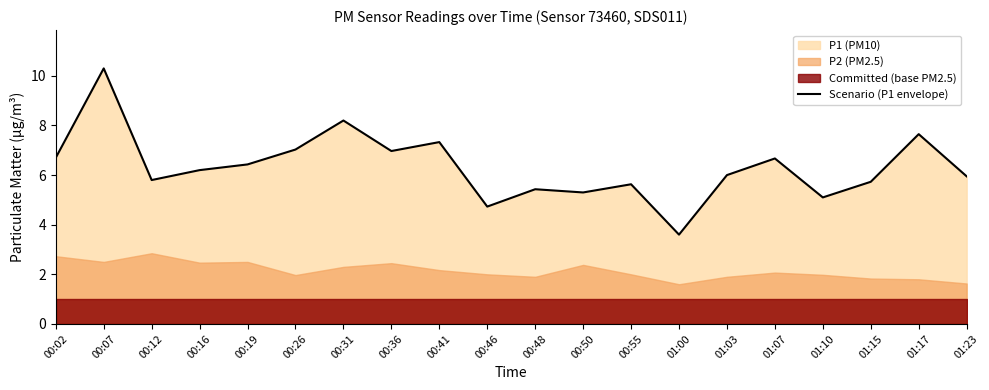

Reading right to left, what are all the values shown in this chart?

01:23=6.0	01:17=7.7	01:15=5.7	01:10=5.1	01:07=6.7	01:03=6.0	01:00=3.6	00:55=5.6	00:50=5.3	00:48=5.4	00:46=4.7	00:41=7.3	00:36=7.0	00:31=8.2	00:26=7.0	00:19=6.4	00:16=6.2	00:12=5.8	00:07=10.3	00:02=6.7